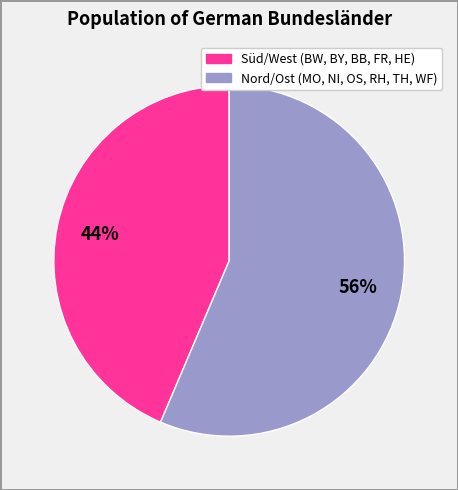

Is there any slice that represents more than half of the pie?

Yes